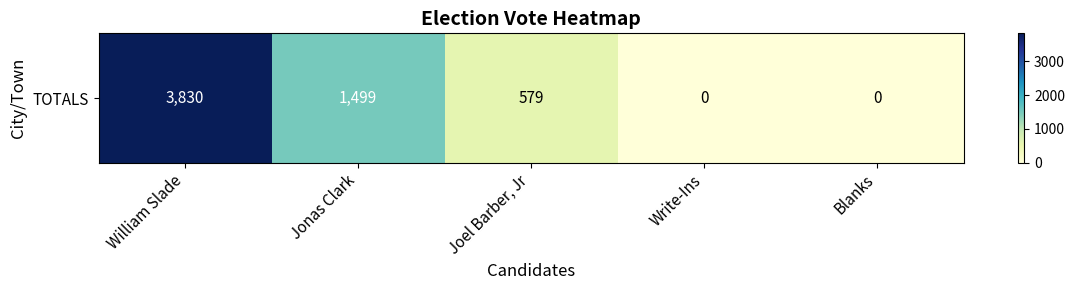

List the labels in order of value, largest first.

William Slade, Jonas Clark, Joel Barber, Jr, Write-Ins, Blanks